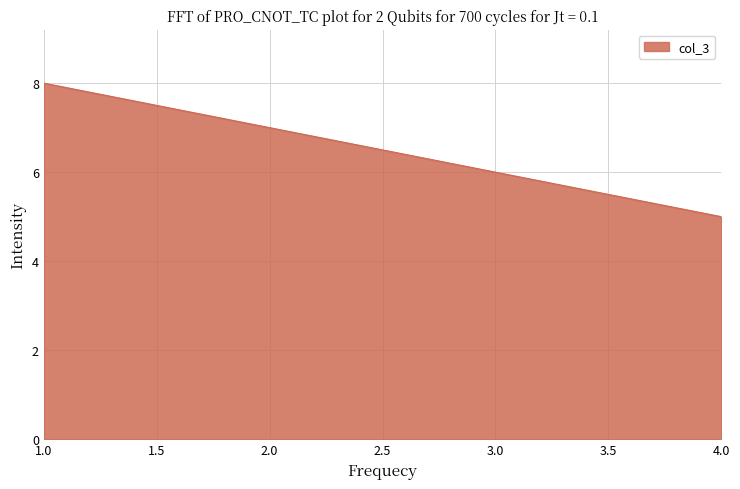

What is the sum of the values at 2.0 and 1.0?

15